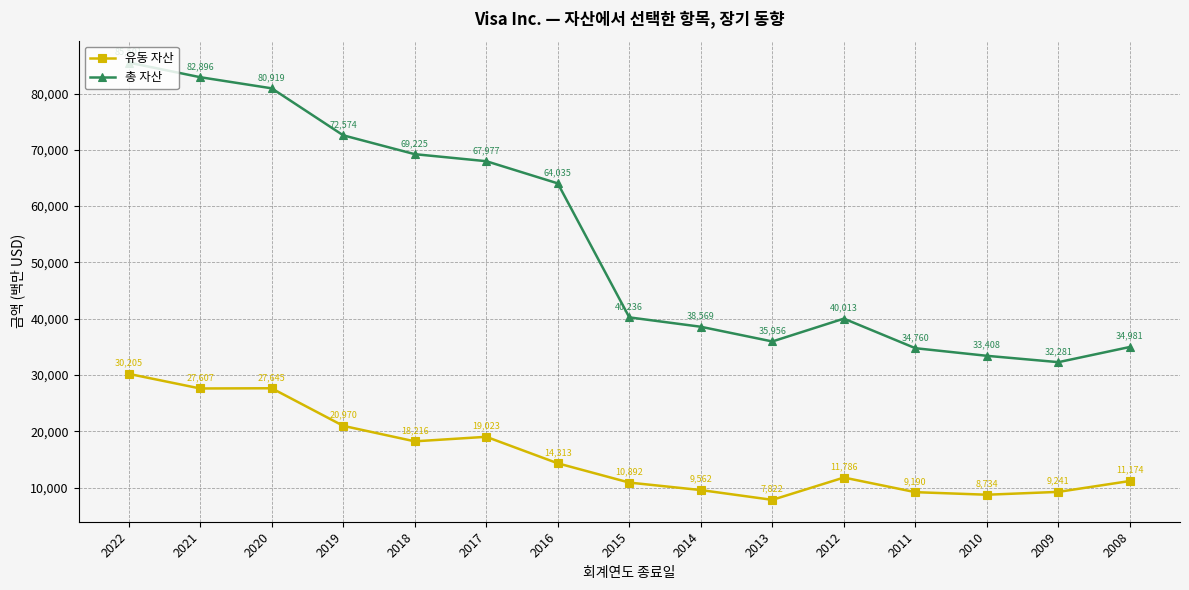

True or false: 총 자산 and 유동 자산 intersect in this chart.

False